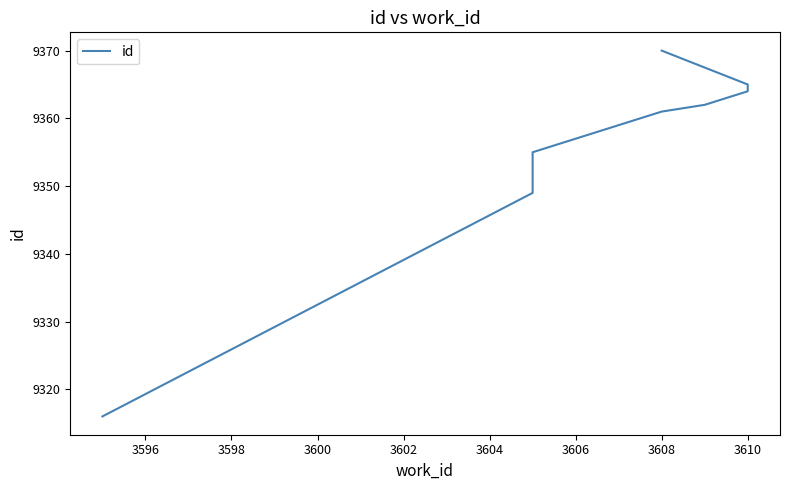

Between 3606 and 3598, which is larger?

3606